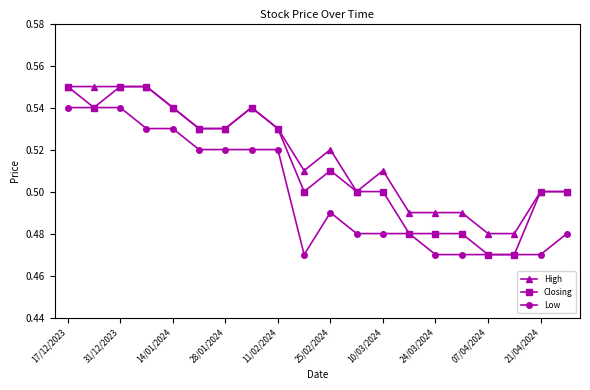

True or false: High has more than 2 points higher than both neighbors.

True